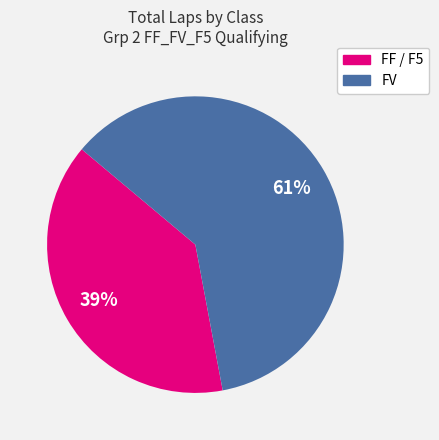

To the nearest percent, what is the average slice percentage?

50%